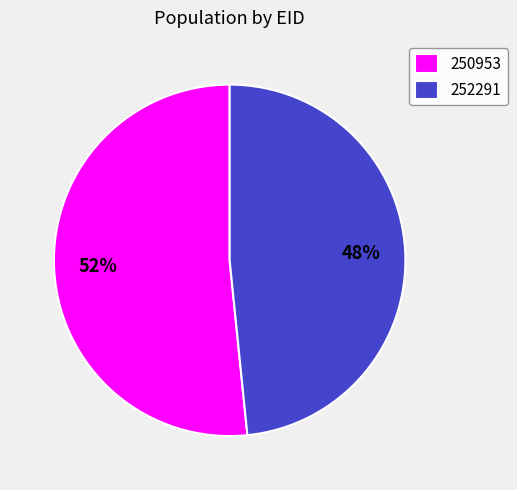

To the nearest percent, what is the average slice percentage?

50%